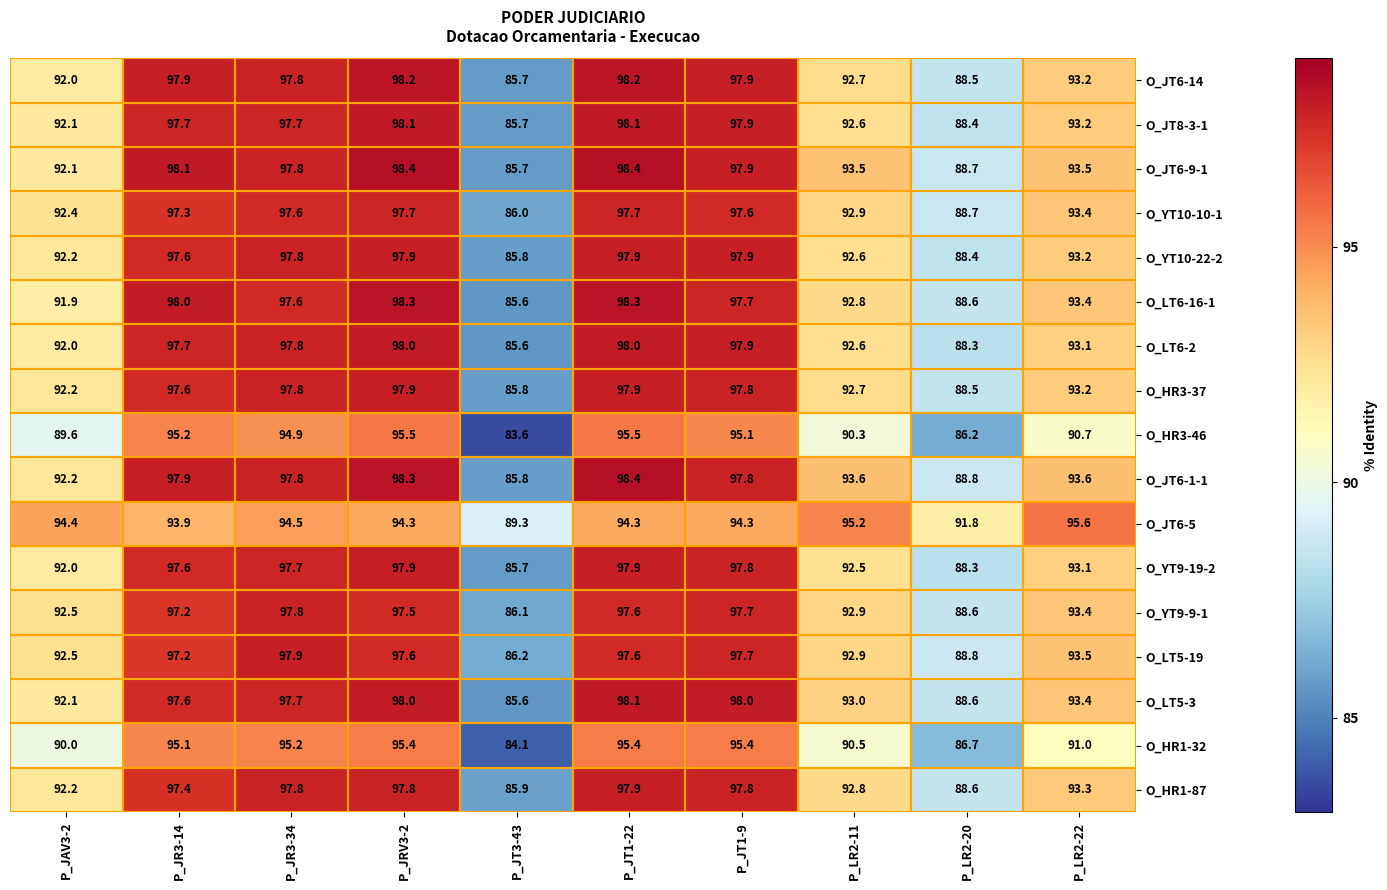

What is the difference between the highest and lowest values at P_JT1-22?

4.1